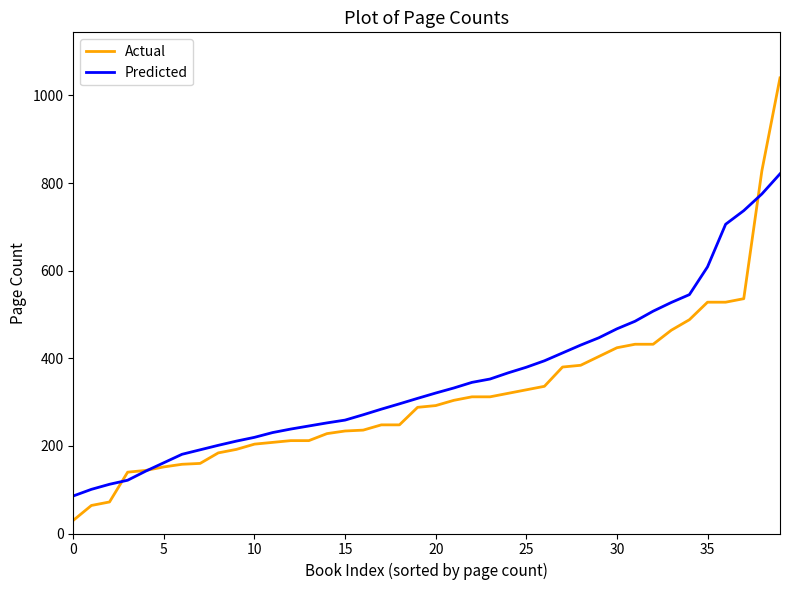

What is the greatest value displayed?

1040.0